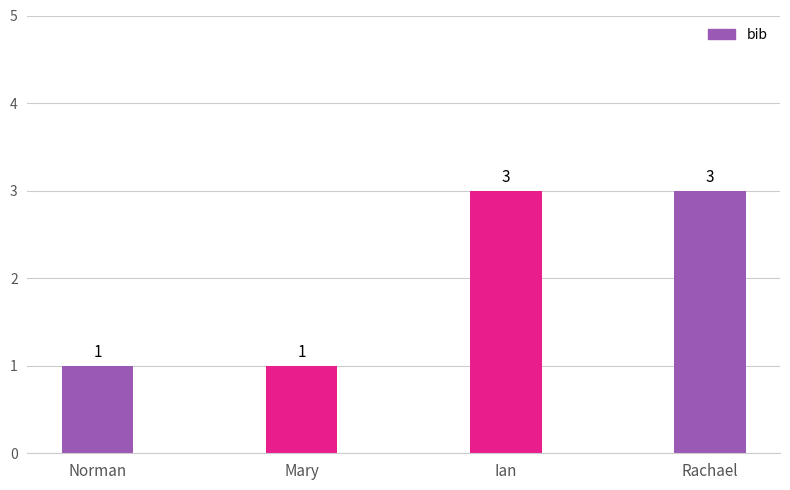

What is the ratio of the value at Norman to the value at Ian?

0.3